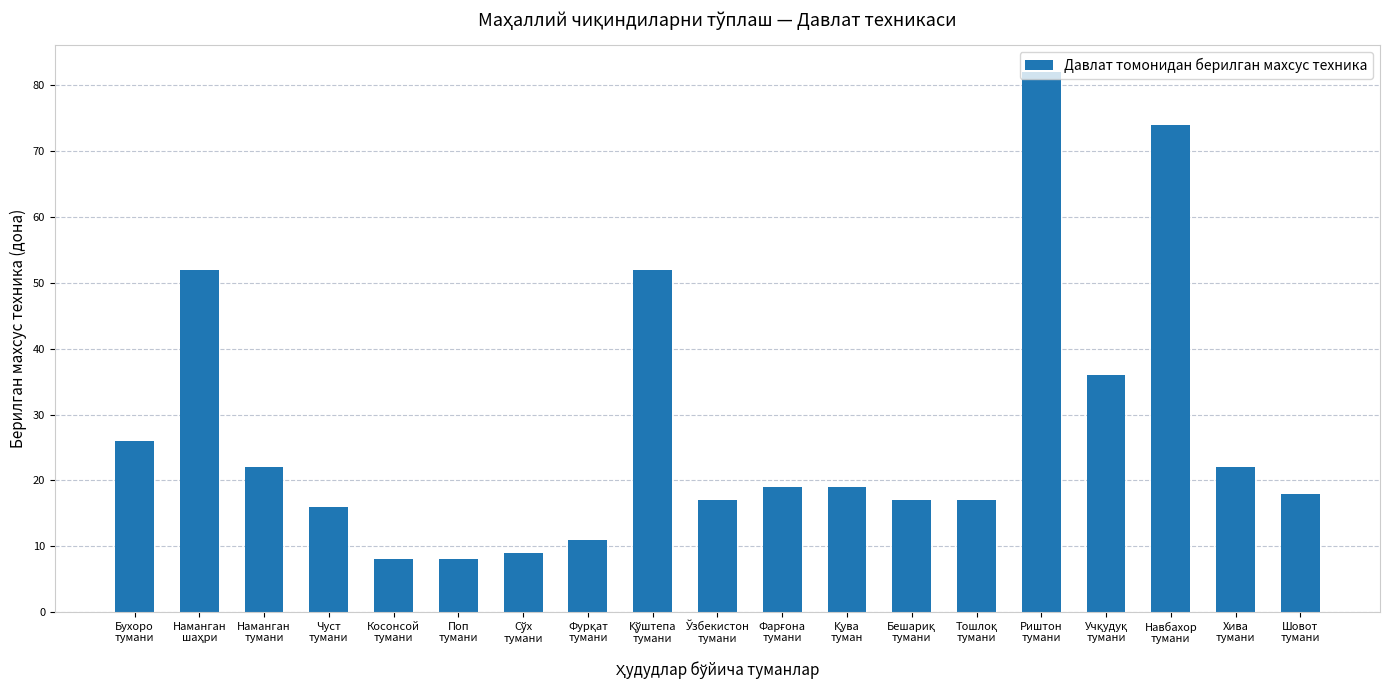

Reading left to right, extract all data points from this chart.

26	52	22	16	8	8	9	11	52	17	19	19	17	17	82	36	74	22	18